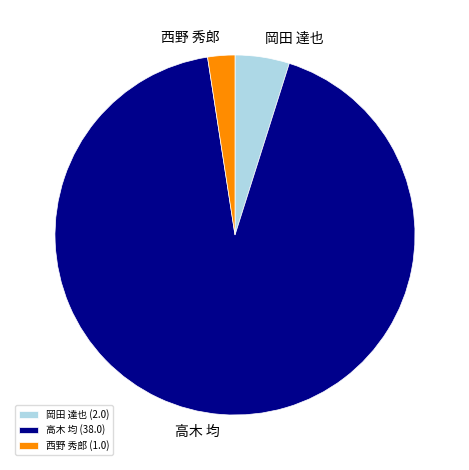

Which category has the smallest portion of the pie?

西野 秀郎 (1.0)